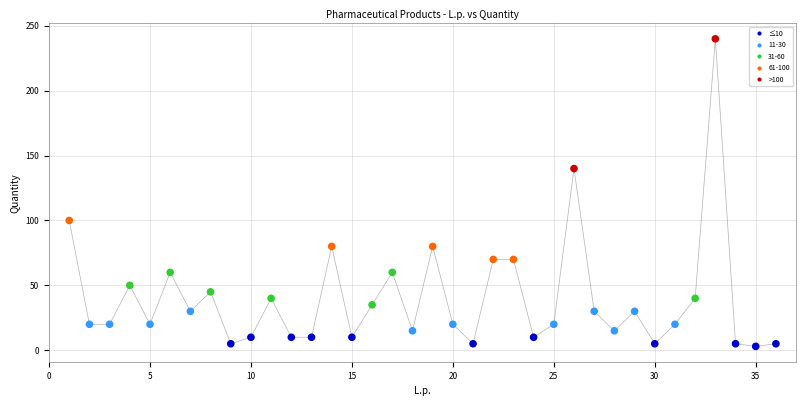

What is the range of X values (max minus min)?

35